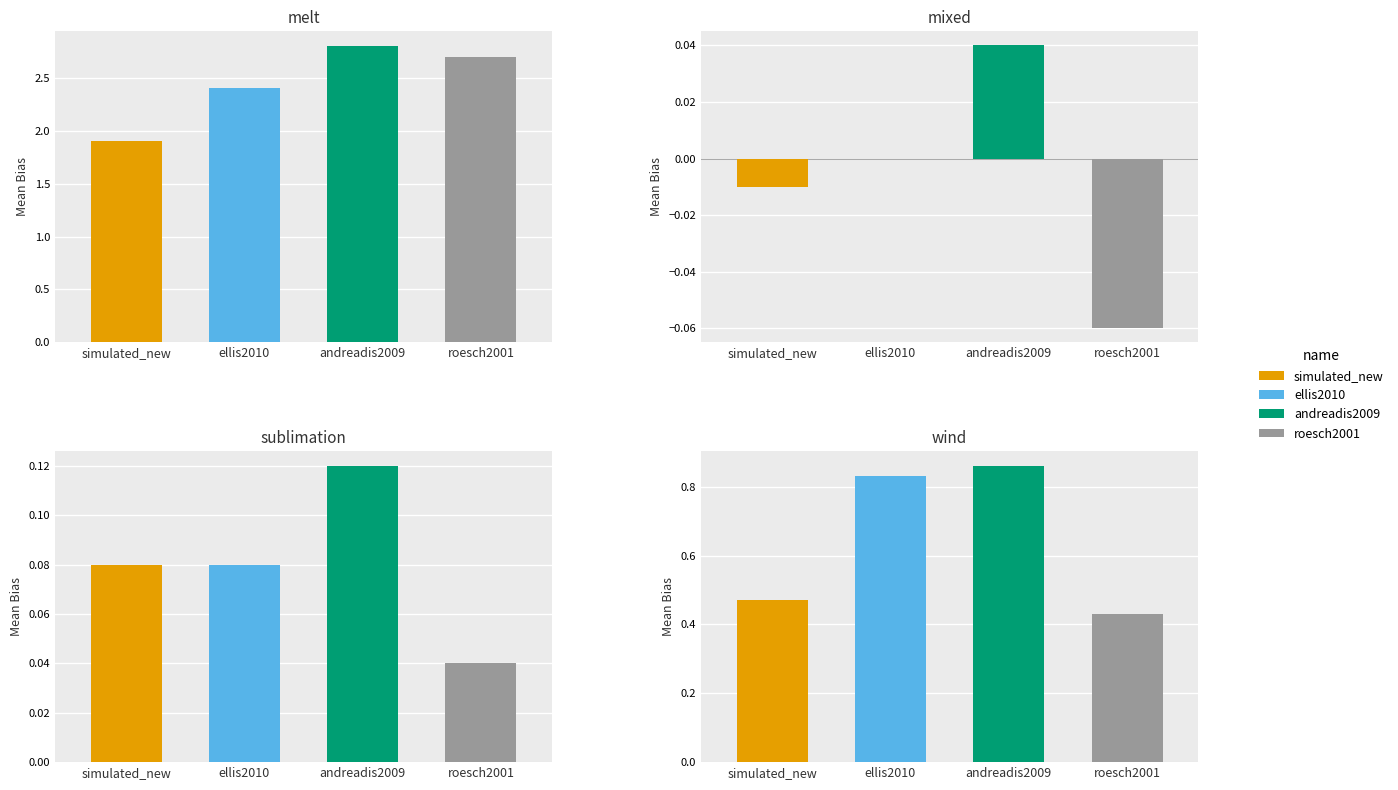

Which series has the widest spread of values?

roesch2001